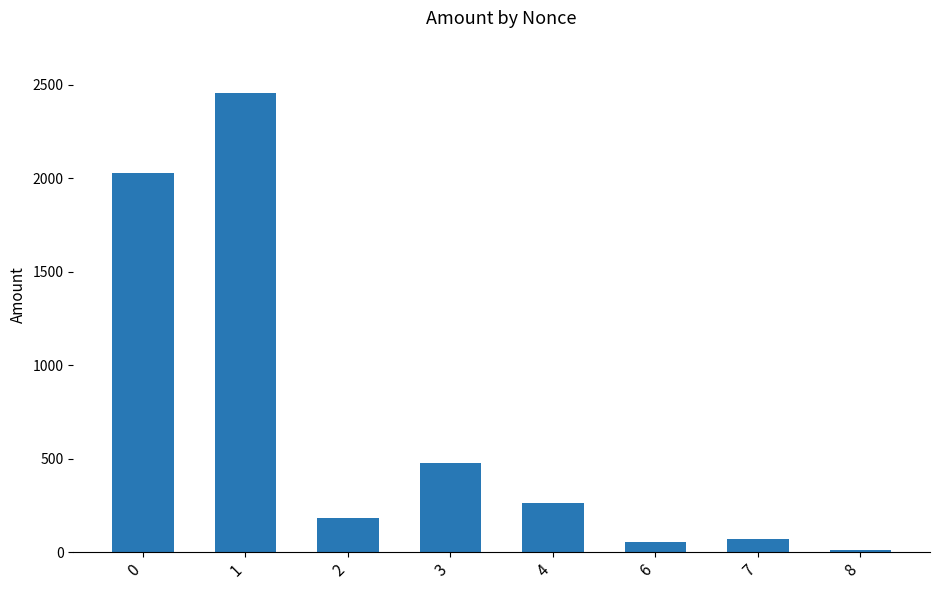

What is the difference between the second highest and second lowest values?

1975.8